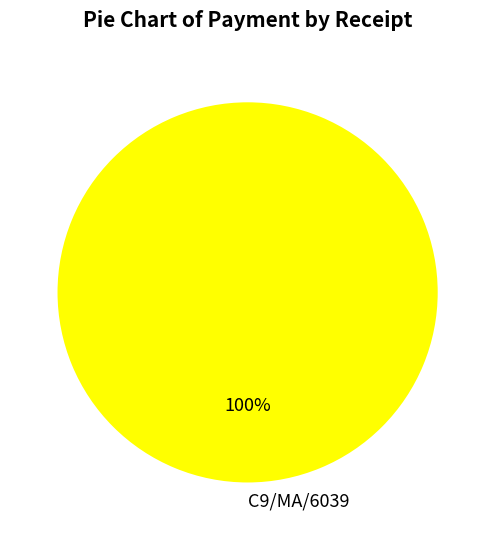

Rank the categories by value from highest to lowest.

C9/MA/6039